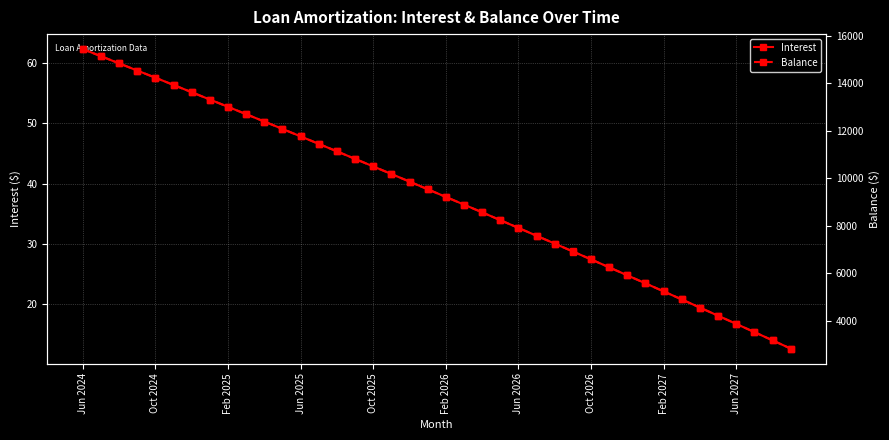

List the series in order of their peak value, highest first.

Balance, Interest